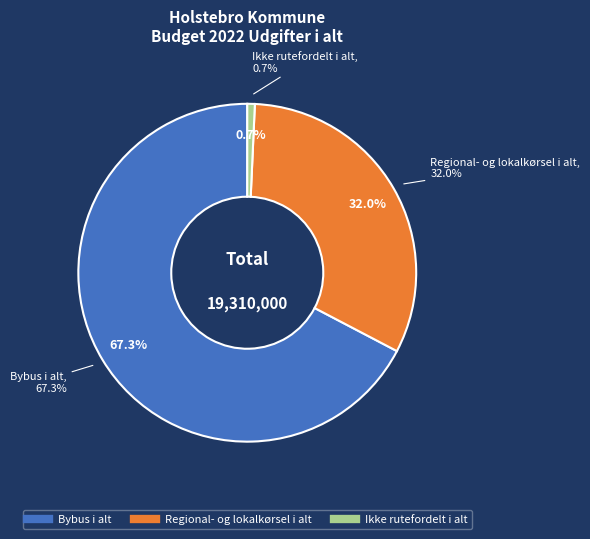

What portion of the pie excludes Regional- og lokalkørsel i alt?

68.0%